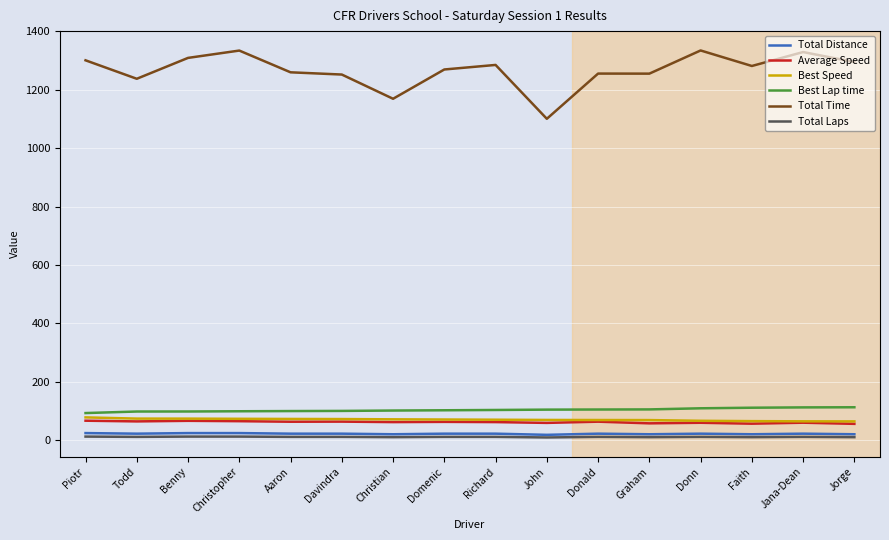

True or false: Total Time has a value of 2270.9 at Jorge.

False